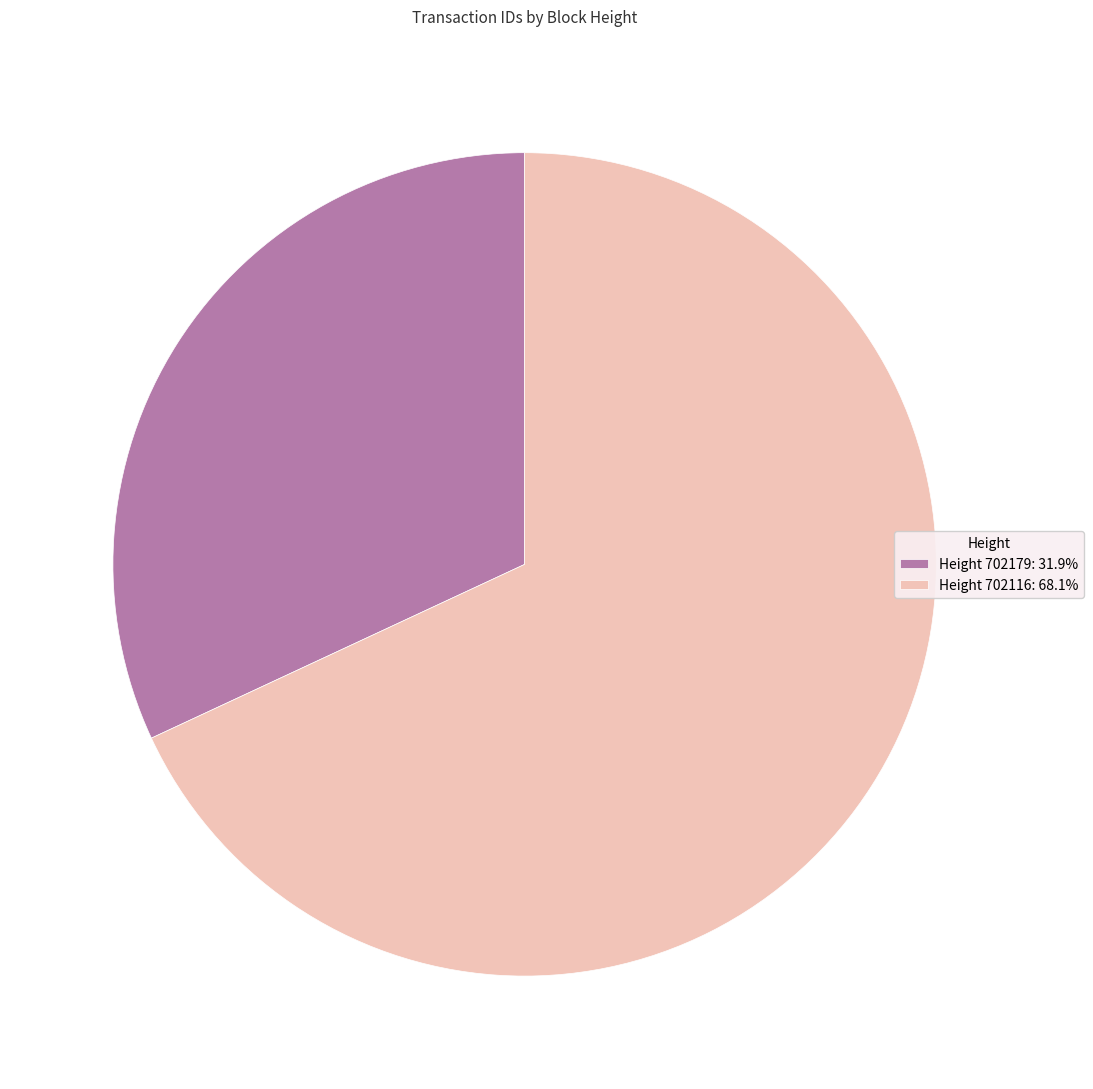

Does Height 702116: 68.1% represent more than half of the total?

Yes